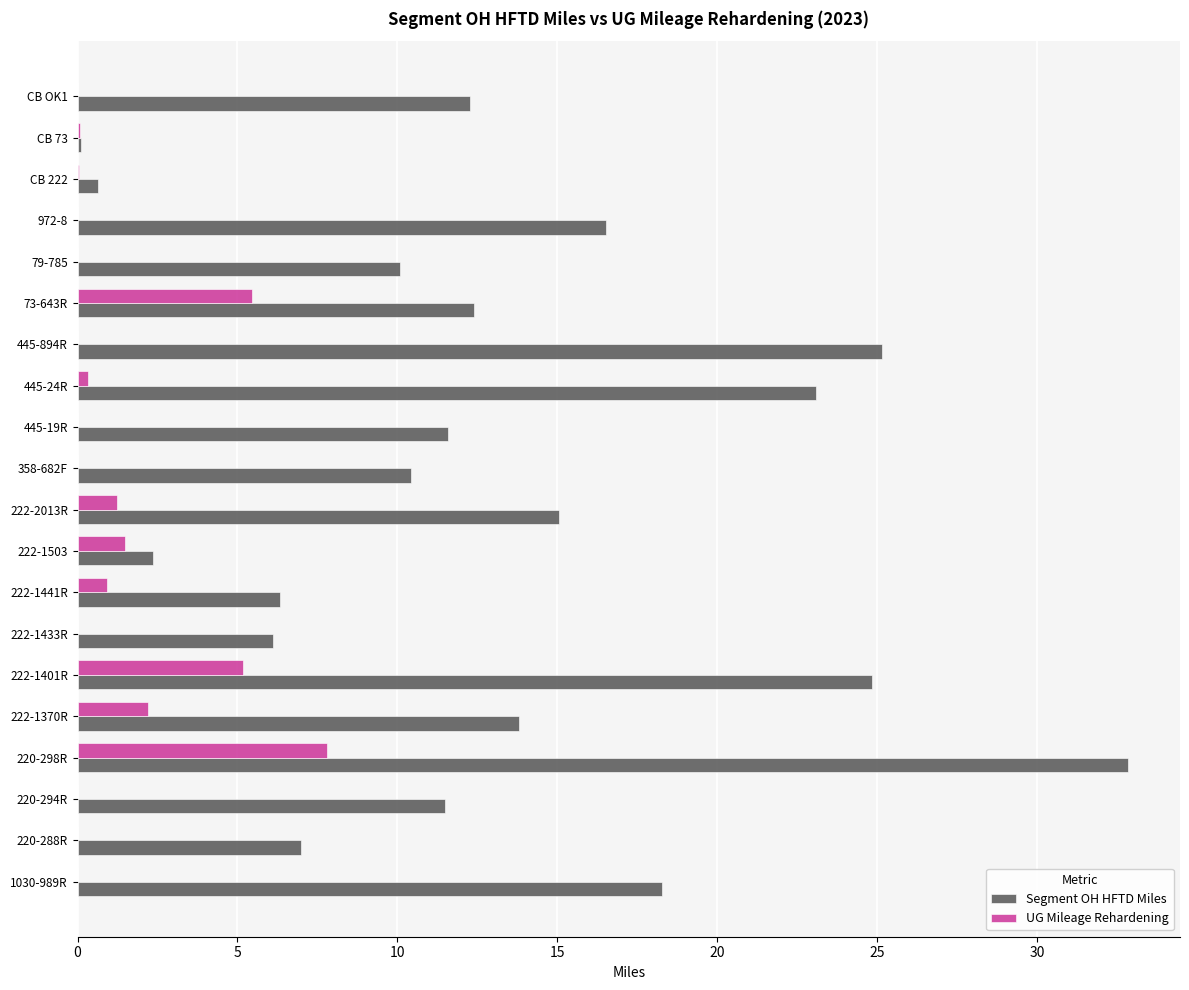

How many categories are shown in the chart?

20